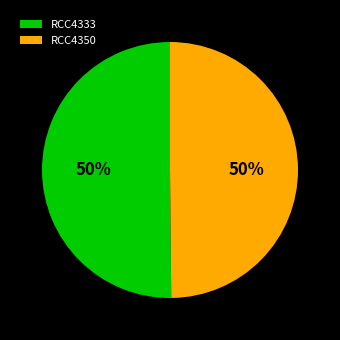

Do RCC4333 and RCC4350 together represent more than half of the pie?

Yes